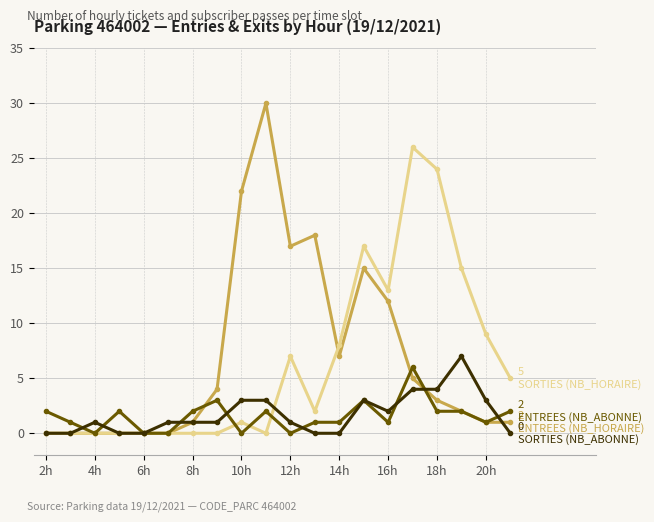

What is the greatest value displayed?

30